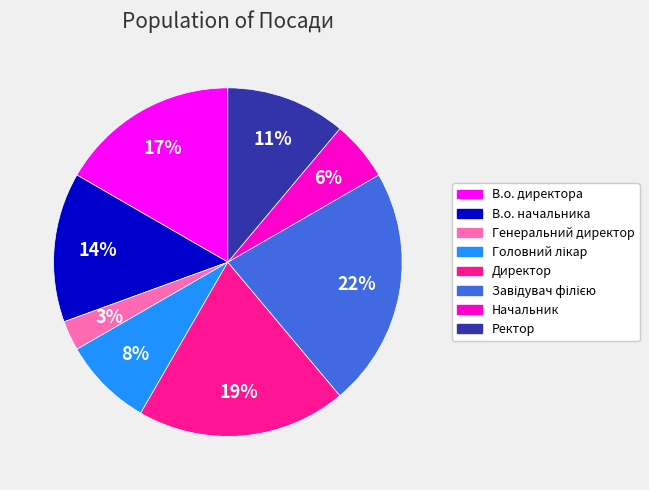

Which slice is the smallest?

Генеральний директор